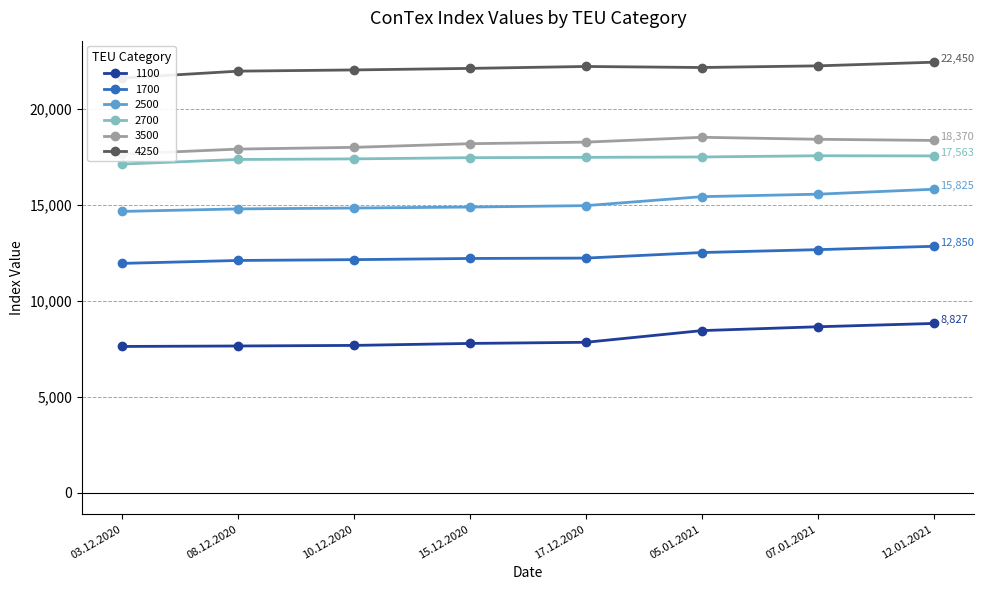

Where is 2700 nearest to the value 17354?

08.12.2020